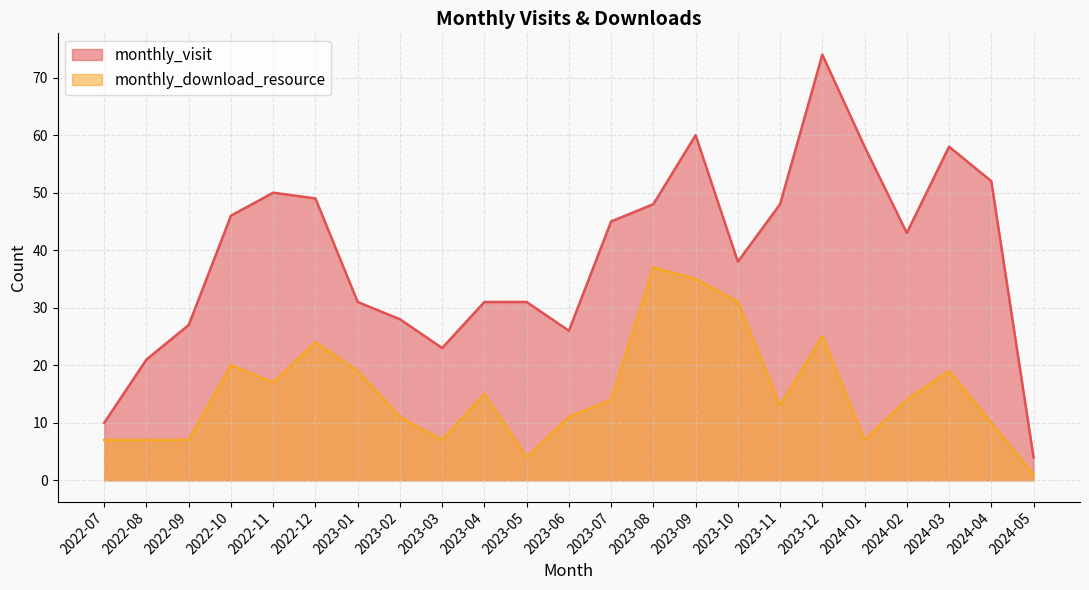

What is the total value across all series at 2024-04?

62